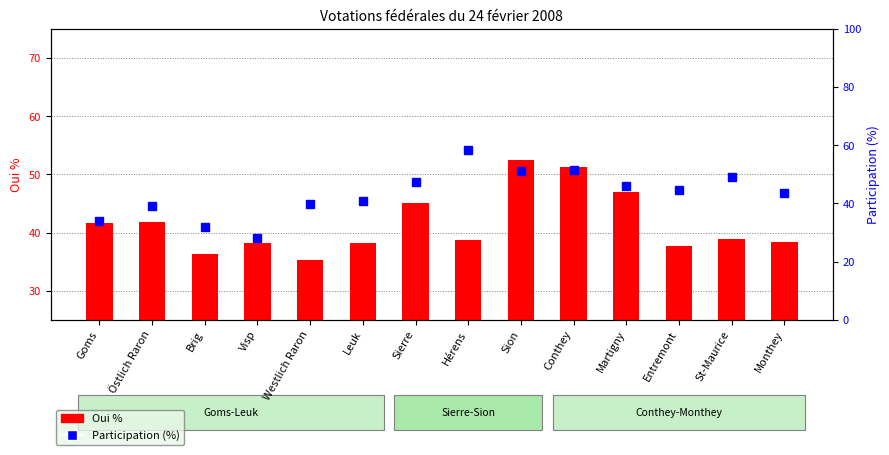

What position from the left is Sion?

9